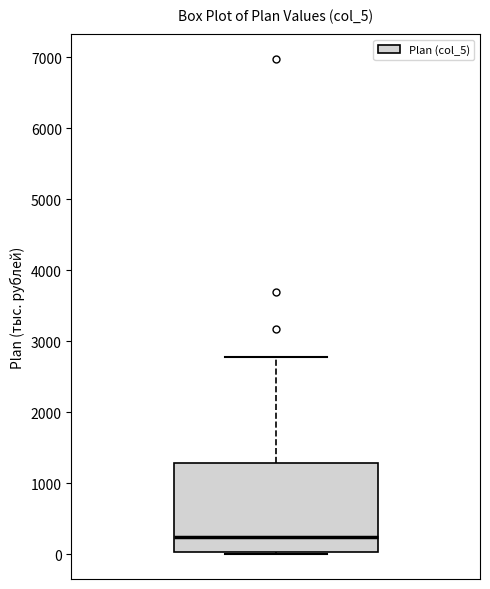

Transcribe this box plot: give where the median line is, the range the box spans, and where the two whiskers end, as read against the y-axis. The values are not printed on the chart, so give them approximately, as read against the axis.

median 200, box 0 to 1300, whiskers 0 (just below the box's lower edge) to 2800